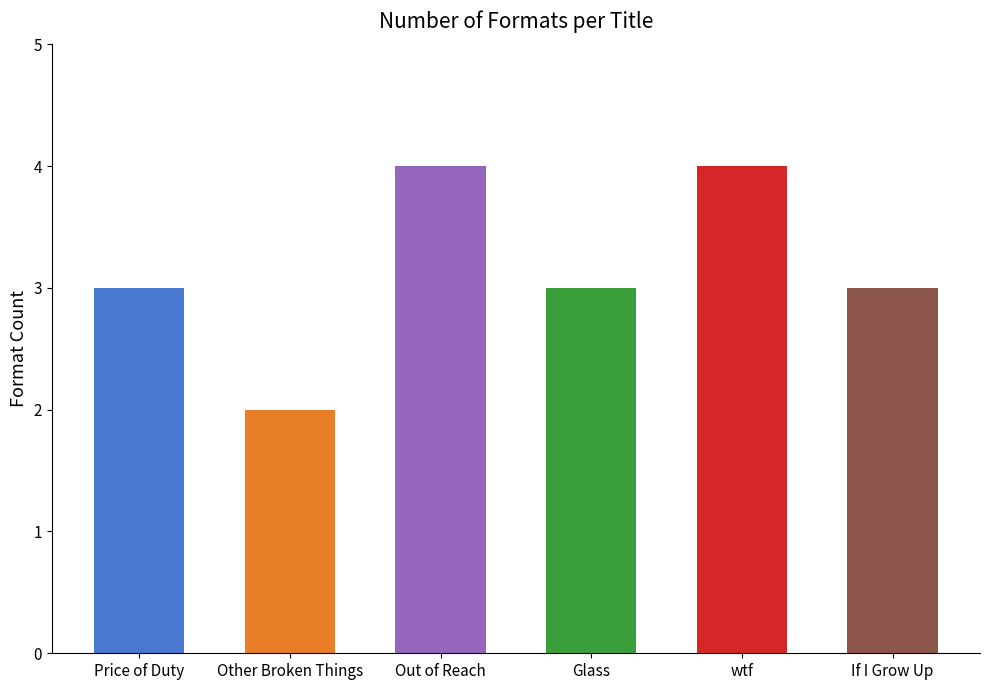

What is the difference between the second highest and minimum values?

2